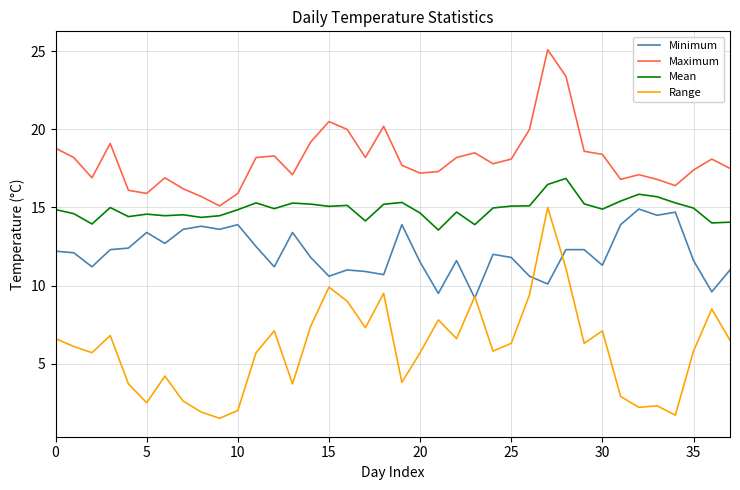

What is the minimum value shown in the chart?

1.5